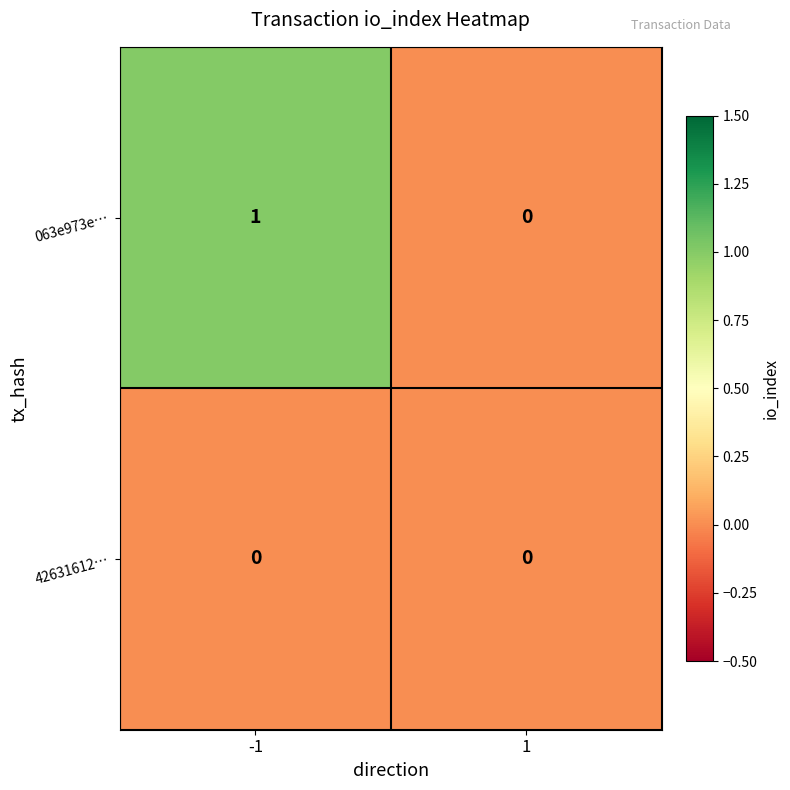

Which series has the widest spread of values?

063e973e…